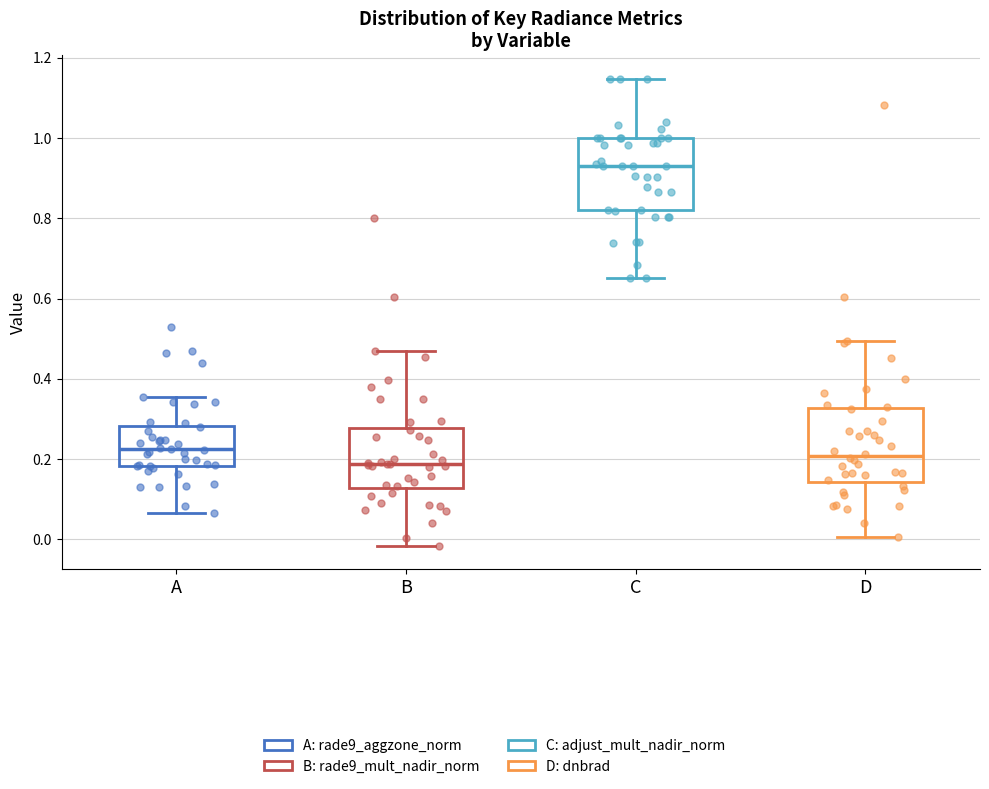

Reading left to right, read every box against the y-axis: the position of its median line, the range the box covers, and the ends of its whiskers. The values are not printed on the chart, so give them approximately, as read against the axis.

A: median 0.22, box 0.18 to 0.28, whiskers 0.06 to 0.36
B: median 0.18, box 0.12 to 0.28, whiskers -0.02 to 0.48
C: median 0.94, box 0.82 to 1.00, whiskers 0.66 to 1.14
D: median 0.20, box 0.14 to 0.32, whiskers 0.00 to 0.50